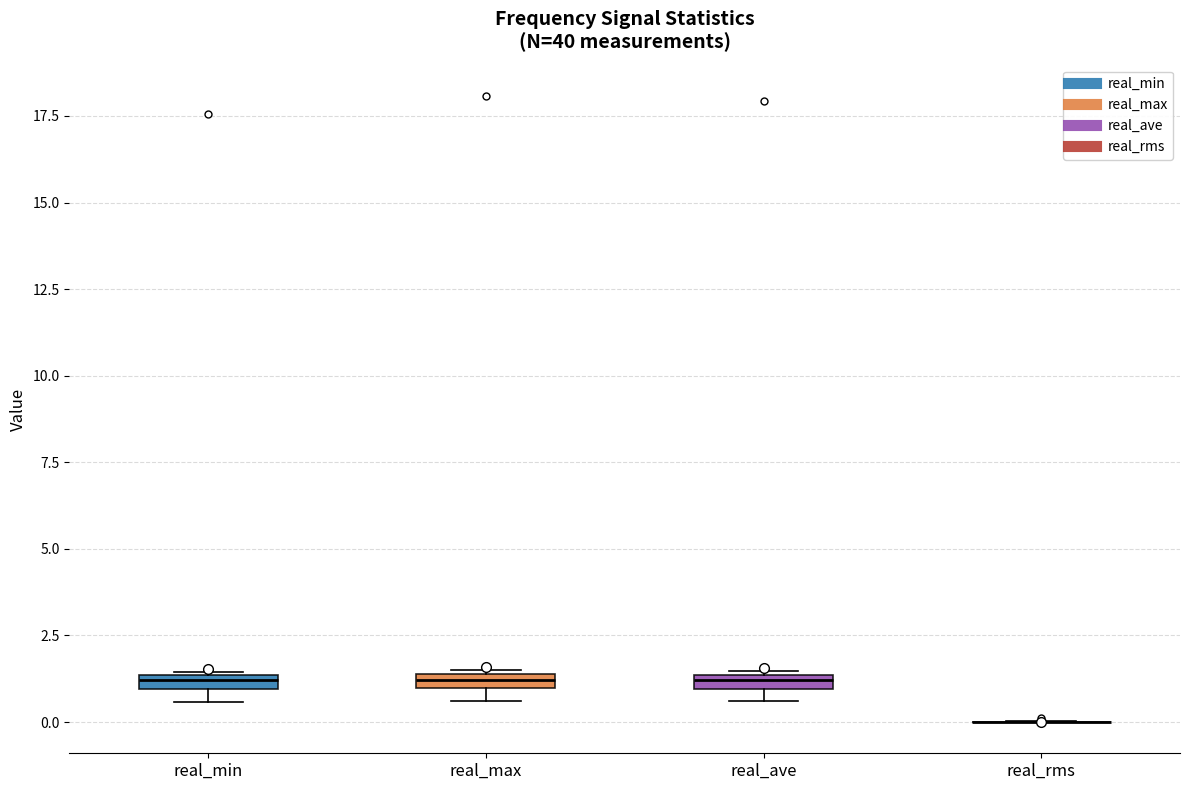

Where is the lower edge of the box for real_ave on the y-axis? The values are not printed on the chart, so give them approximately, as read against the axis.

1.0